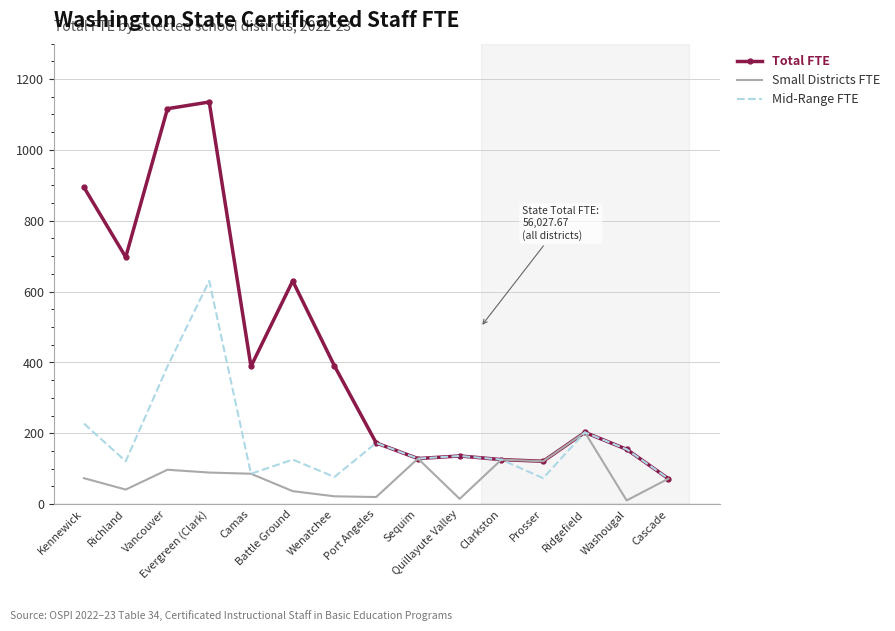

True or false: Mid-Range FTE has more than 2 points higher than both neighbors.

True